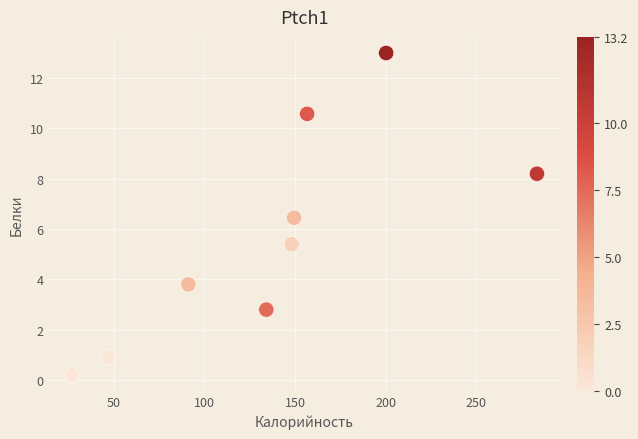

What Y value in the scatter plot is closest to 6?

6.5